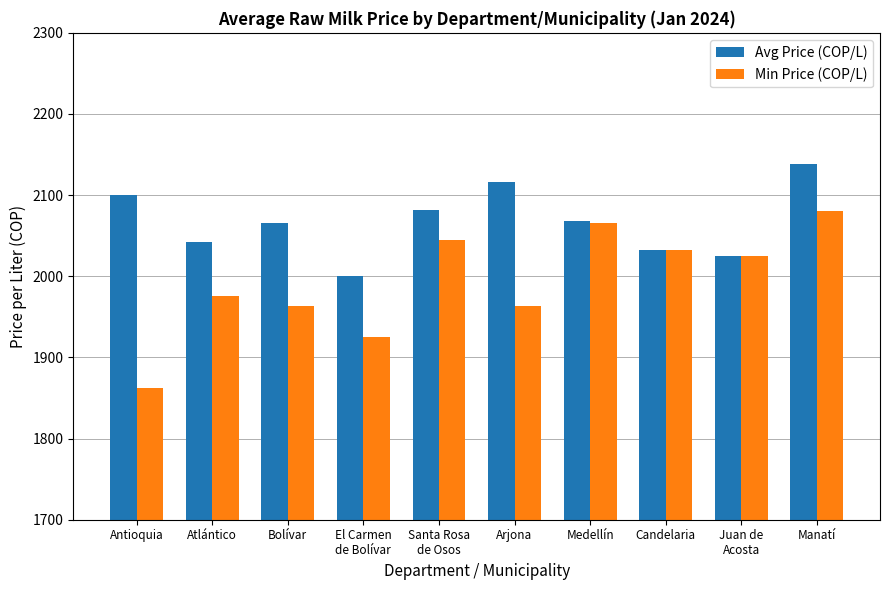

Read the Avg Price (COP/L) value at Manatí.

2137.9